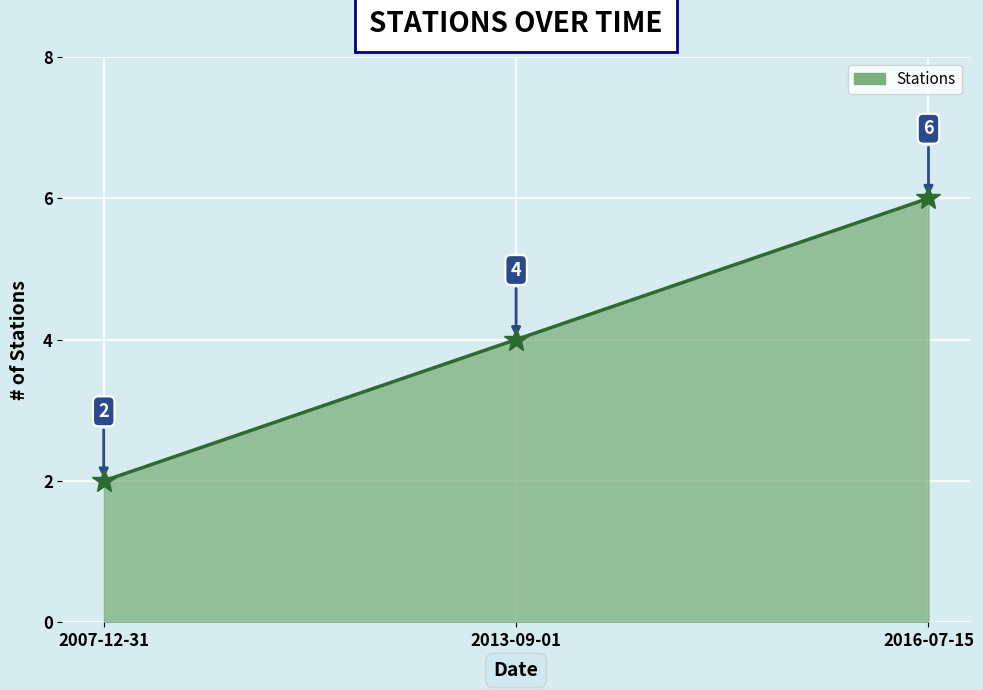

What is the average value?

4